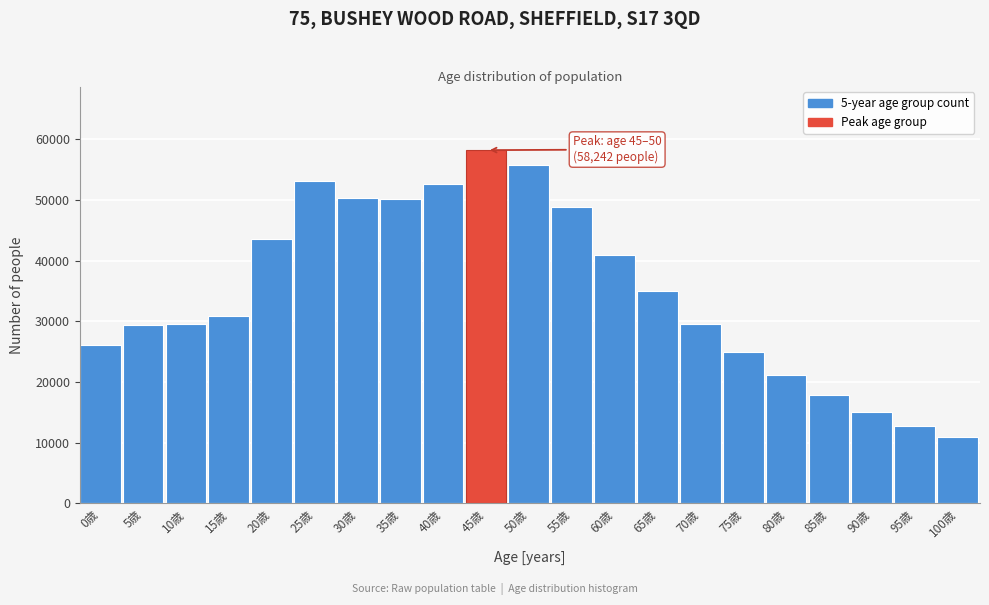

Which label corresponds to the largest value in the chart?

45歳